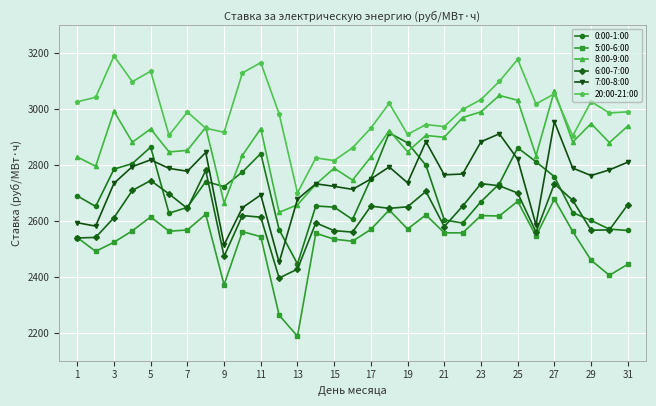

What is the difference between the maximum and second lowest values in the 5:00-6:00 series?

414.5